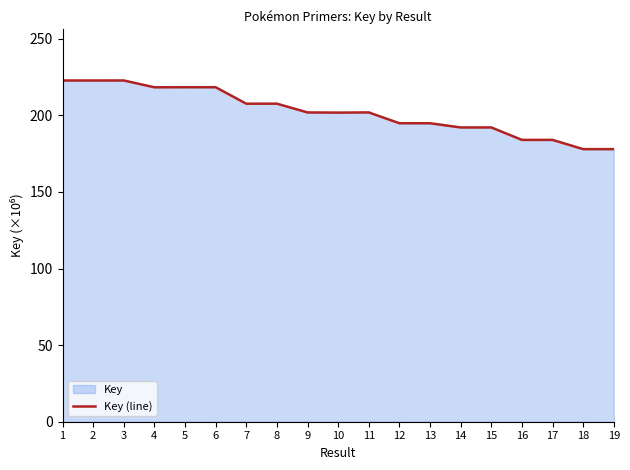

Reading left to right, extract all data points from this chart.

222.7	222.7	222.7	218.3	218.3	218.3	207.6	207.6	201.9	201.8	201.9	194.8	194.8	192.1	192.1	184.0	184.0	177.9	177.9